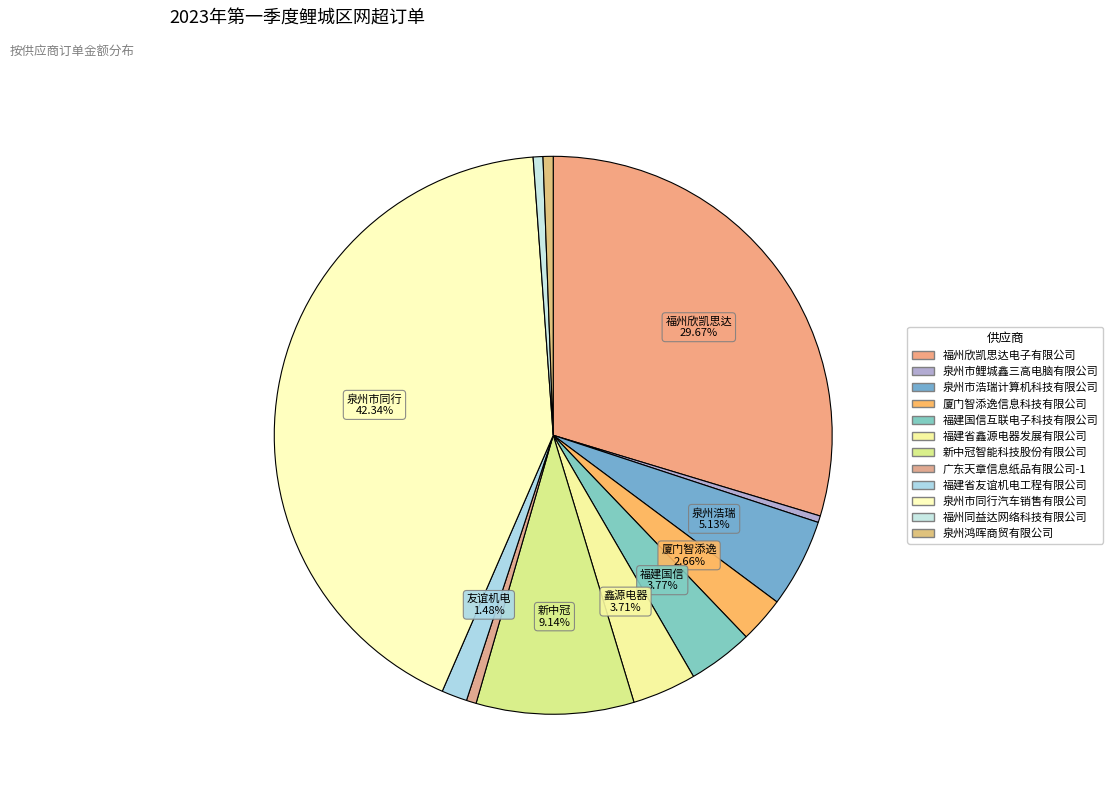

What percentage is NOT represented by 福建国信互联电子科技有限公司?

96.2%